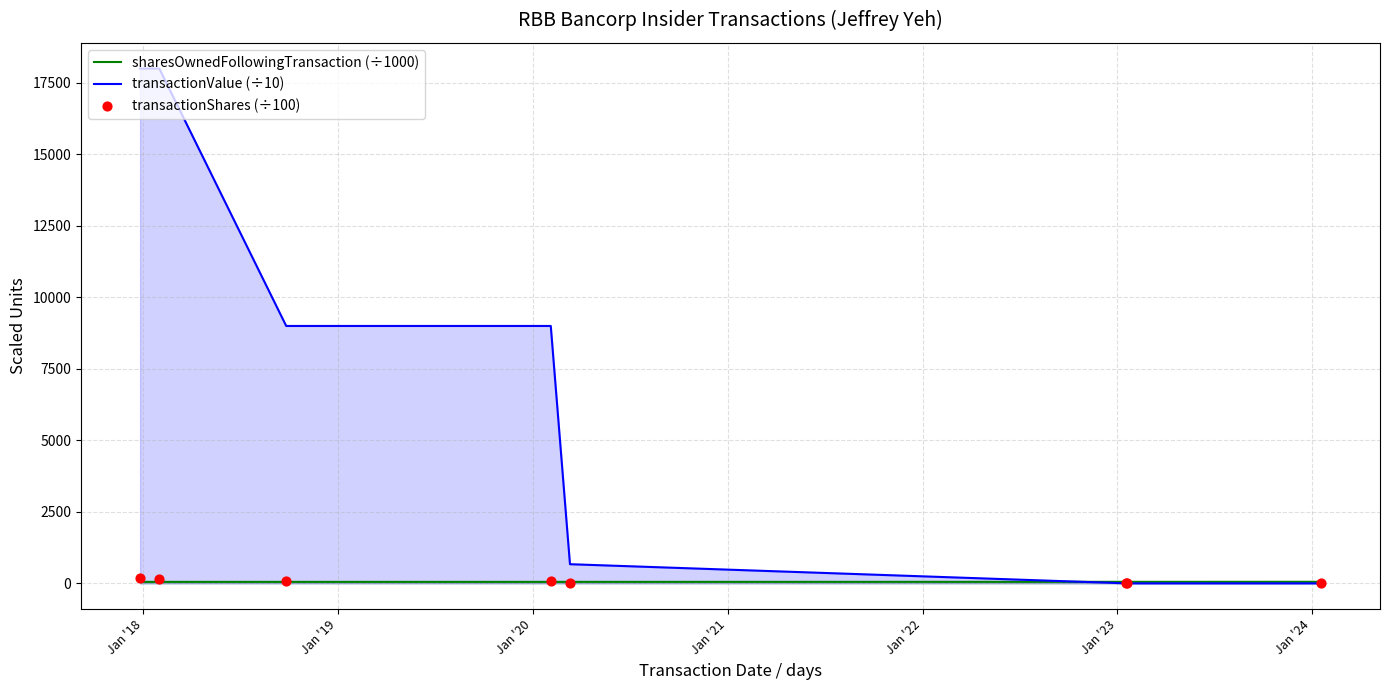

Which series has the largest Y range (max minus min)?

transactionValue (÷10)